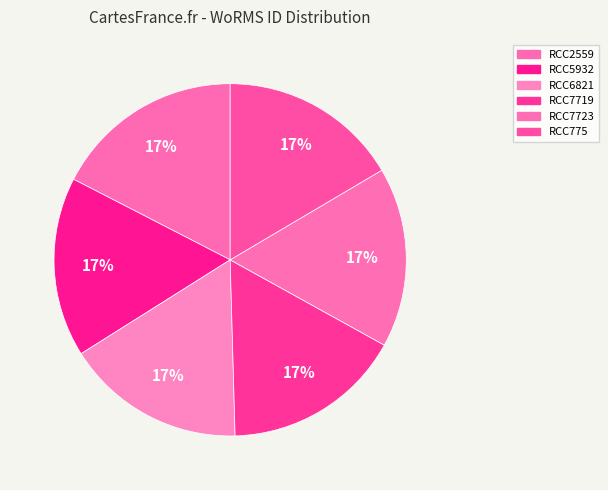

To the nearest percent, what is the average slice percentage?

17%